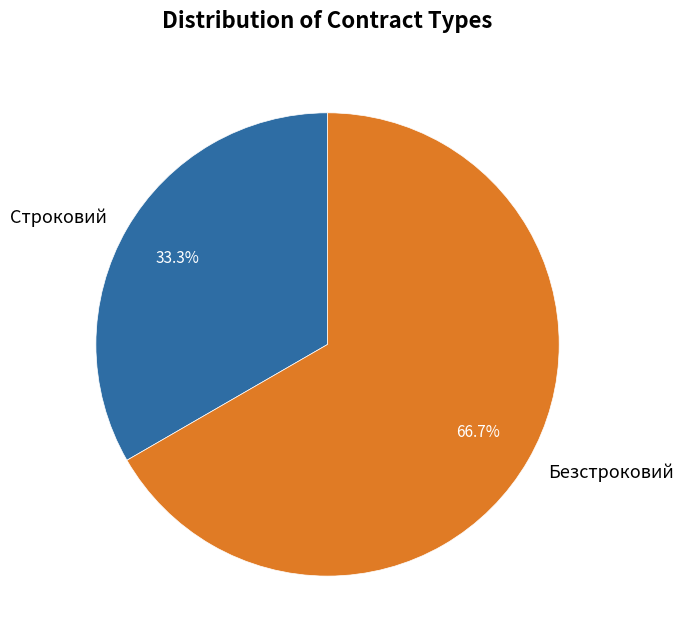

To the nearest percent, what portion does Строковий represent?

33%